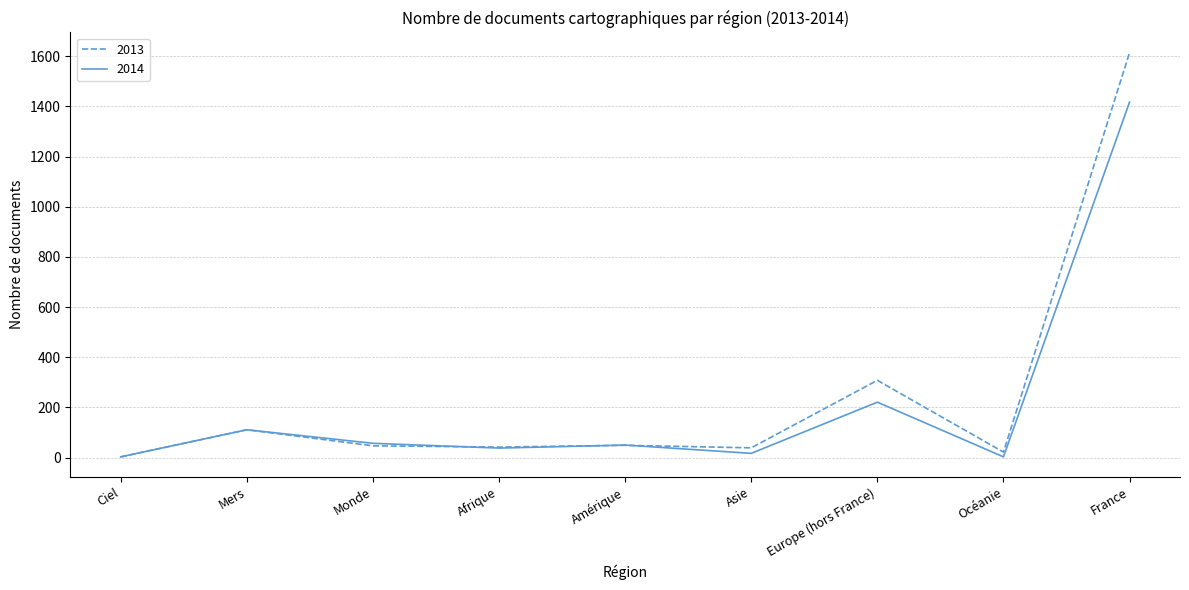

What is the greatest value displayed?

1614